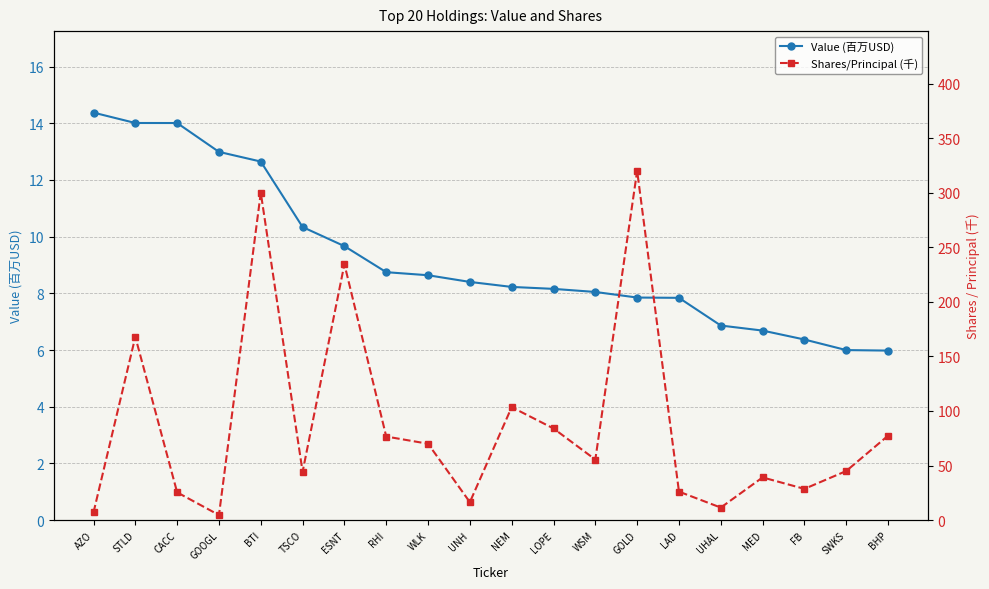

Is it true that Shares/Principal (千) equals 456.9 at GOLD?

False